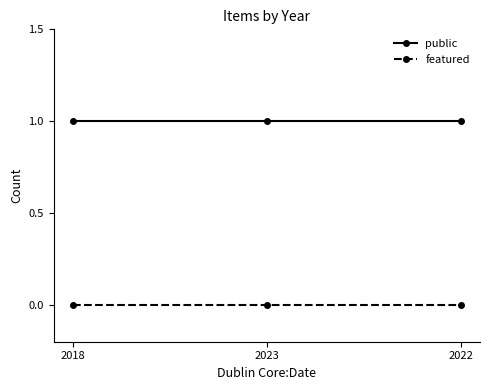

Reading left to right, extract all data points from this chart.

public: 1	1	1
featured: 0	0	0